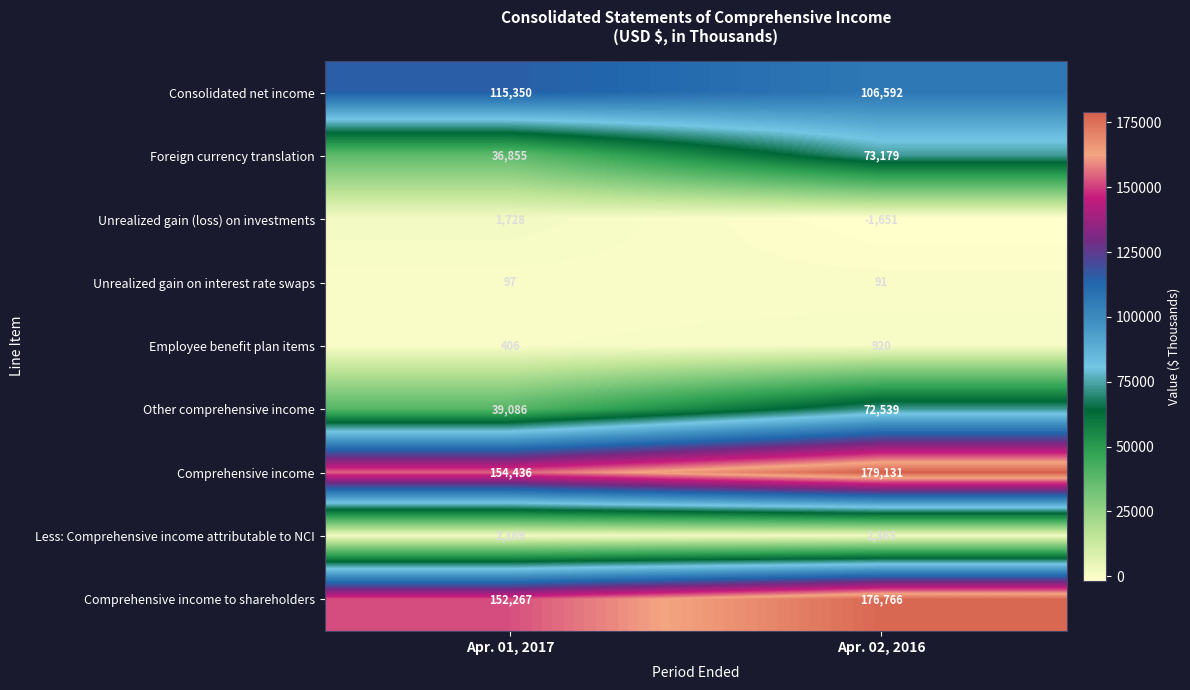

At how many categories does at least one series exceed 20586?

2